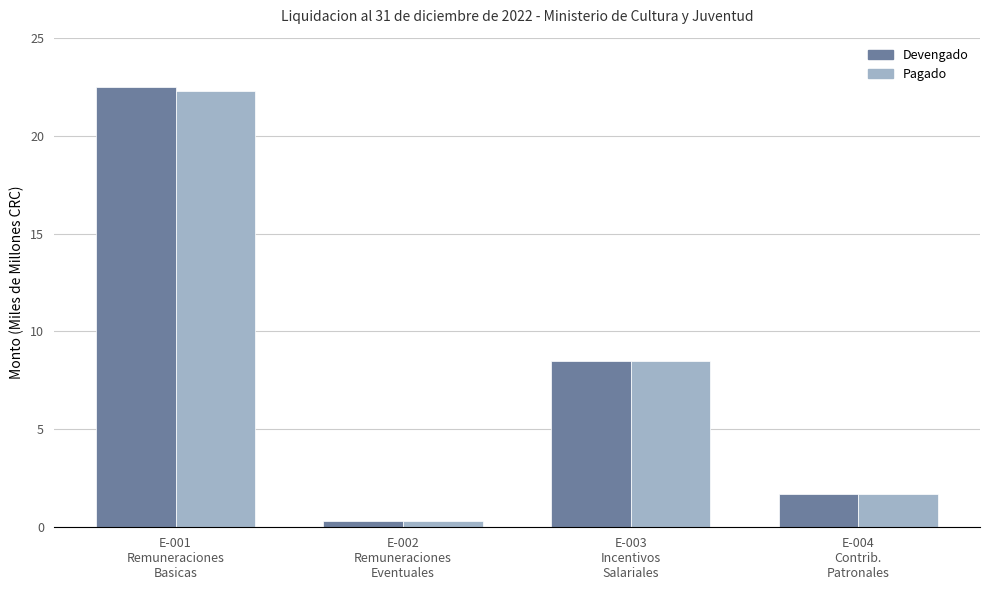

Is the value of Pagado at E-002
Remuneraciones
Eventuales greater than the value of Devengado at E-003
Incentivos
Salariales?

No